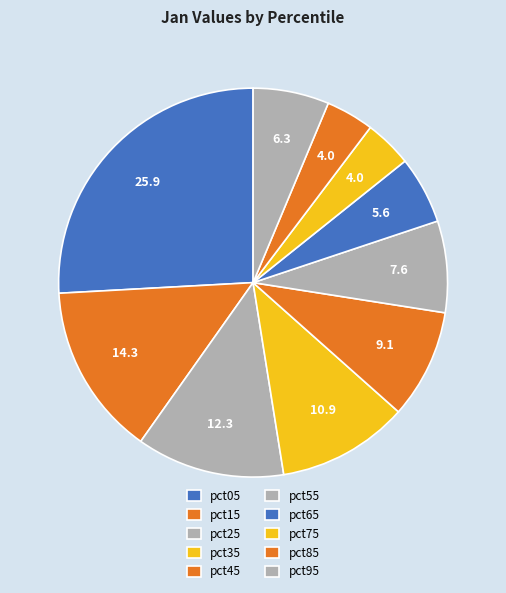

To the nearest percent, what is the difference between the pct75 and pct55 slice percentages?

4%